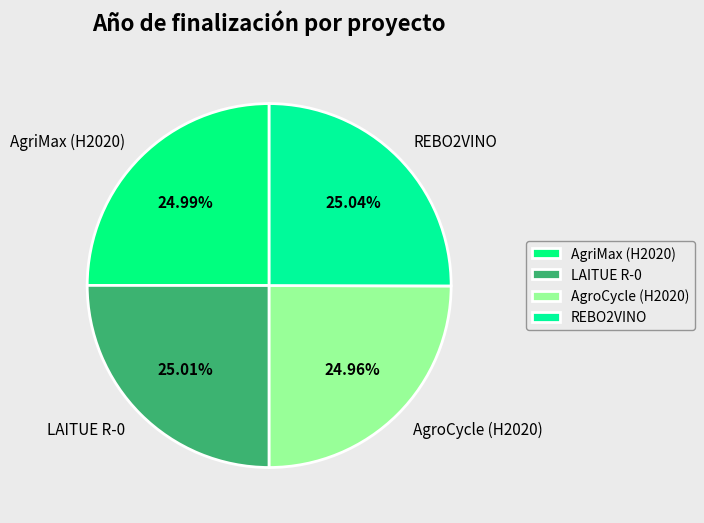

Is LAITUE R-0 the majority of the pie?

No